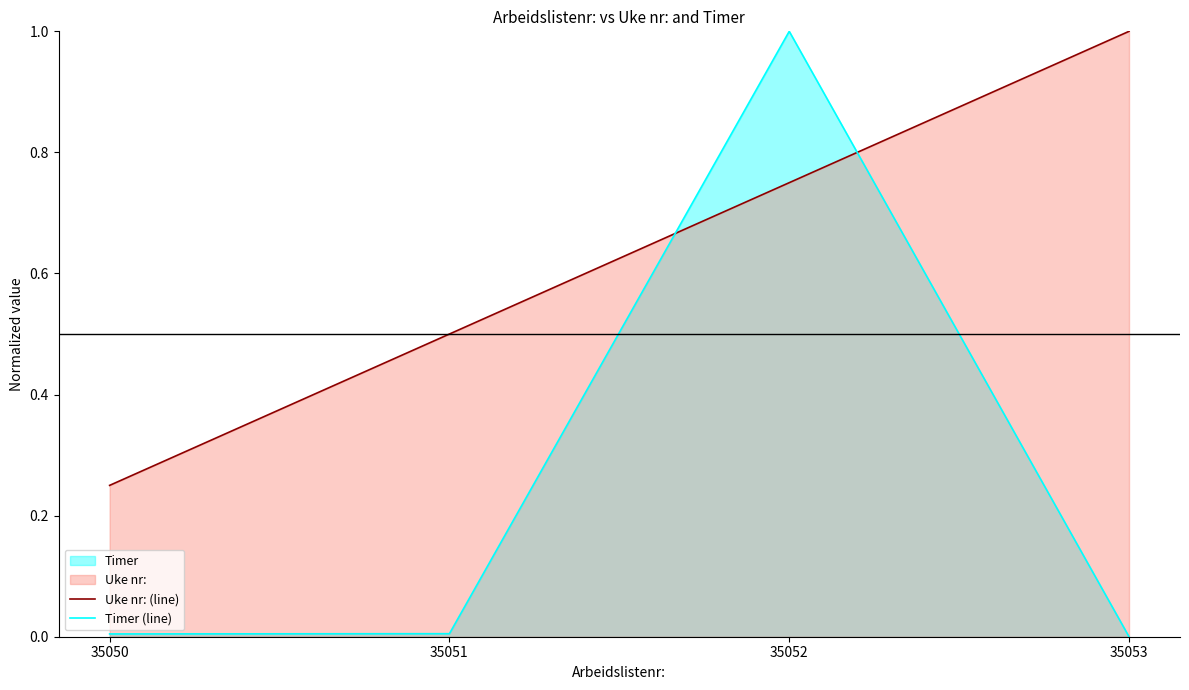

Is the value of Uke nr: (line) at 35052 greater than the value of Timer (line) at 35051?

Yes